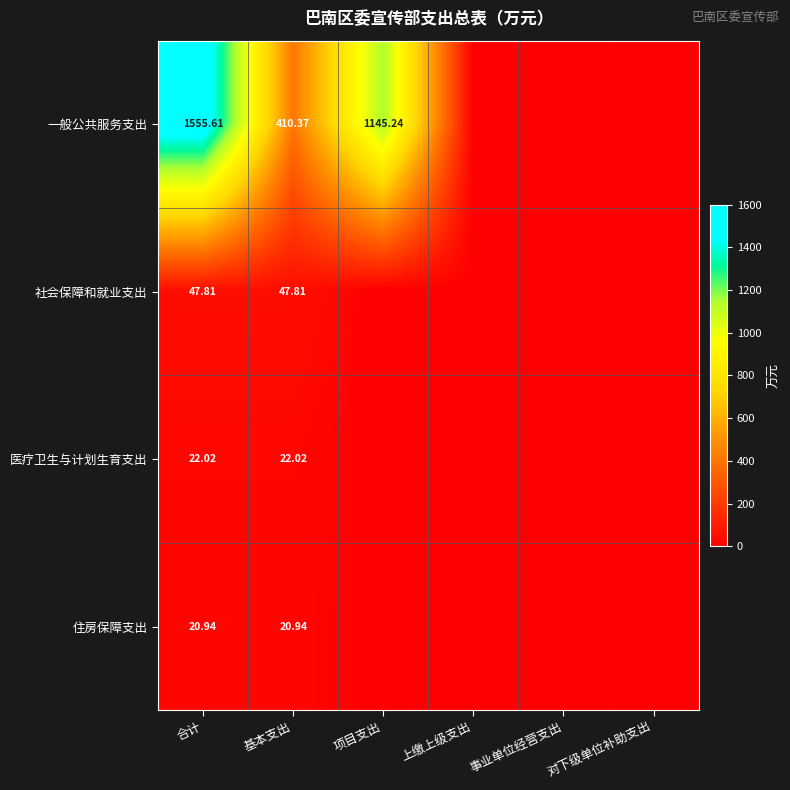

Is the value of 社会保障和就业支出 at 合计 greater than the value of 医疗卫生与计划生育支出 at 基本支出?

Yes